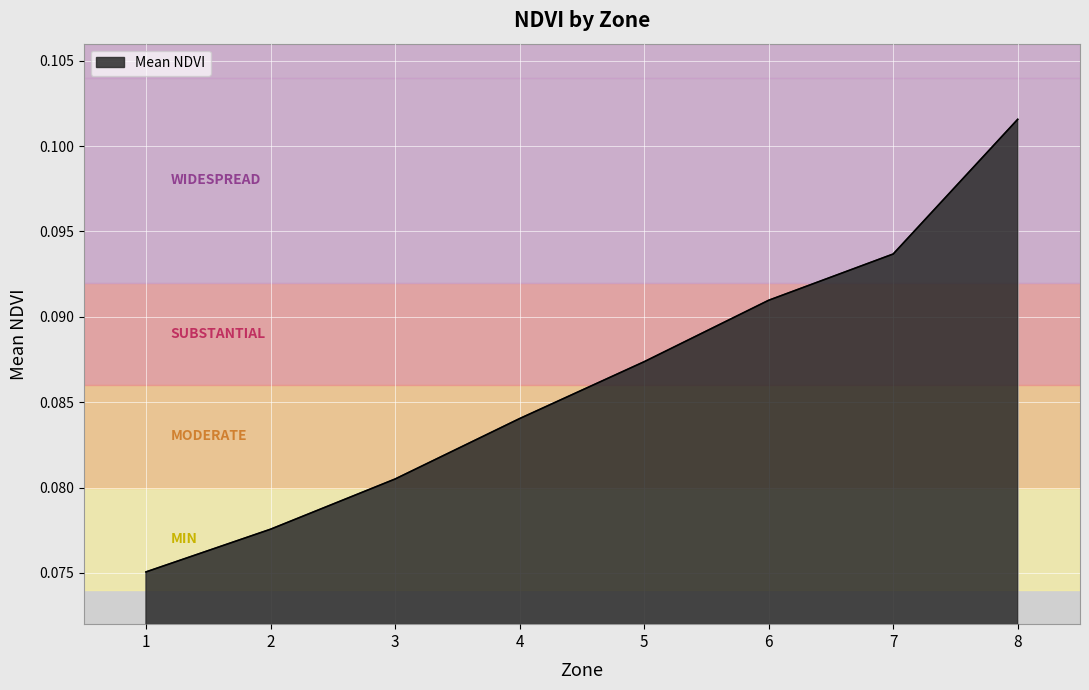

Rank the categories by value from highest to lowest.

8, 7, 6, 5, 4, 3, 2, 1